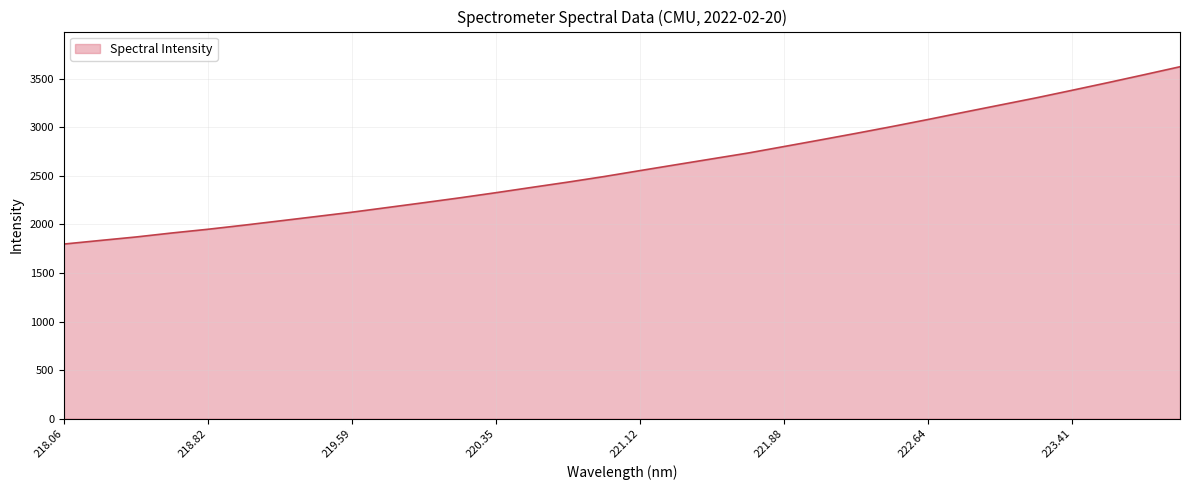

How many lines are shown in the chart?

1